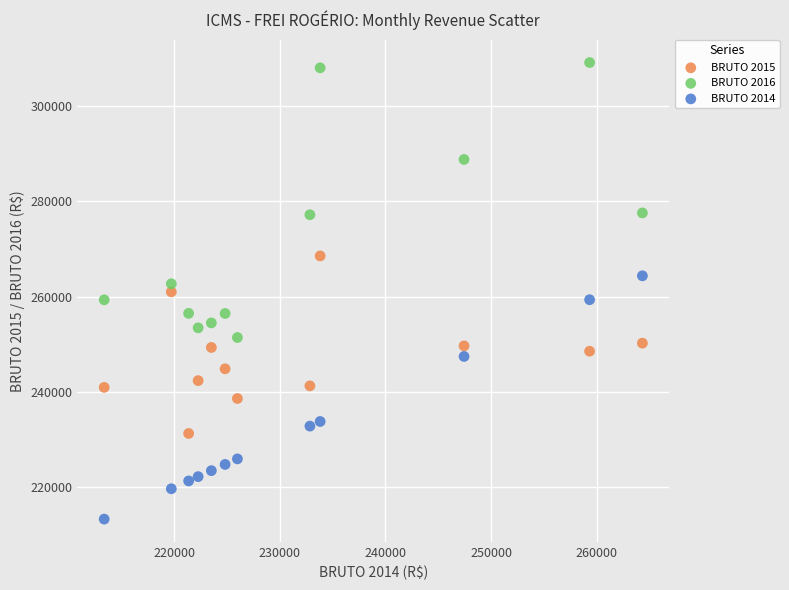

Which series has the largest Y range (max minus min)?

BRUTO 2016